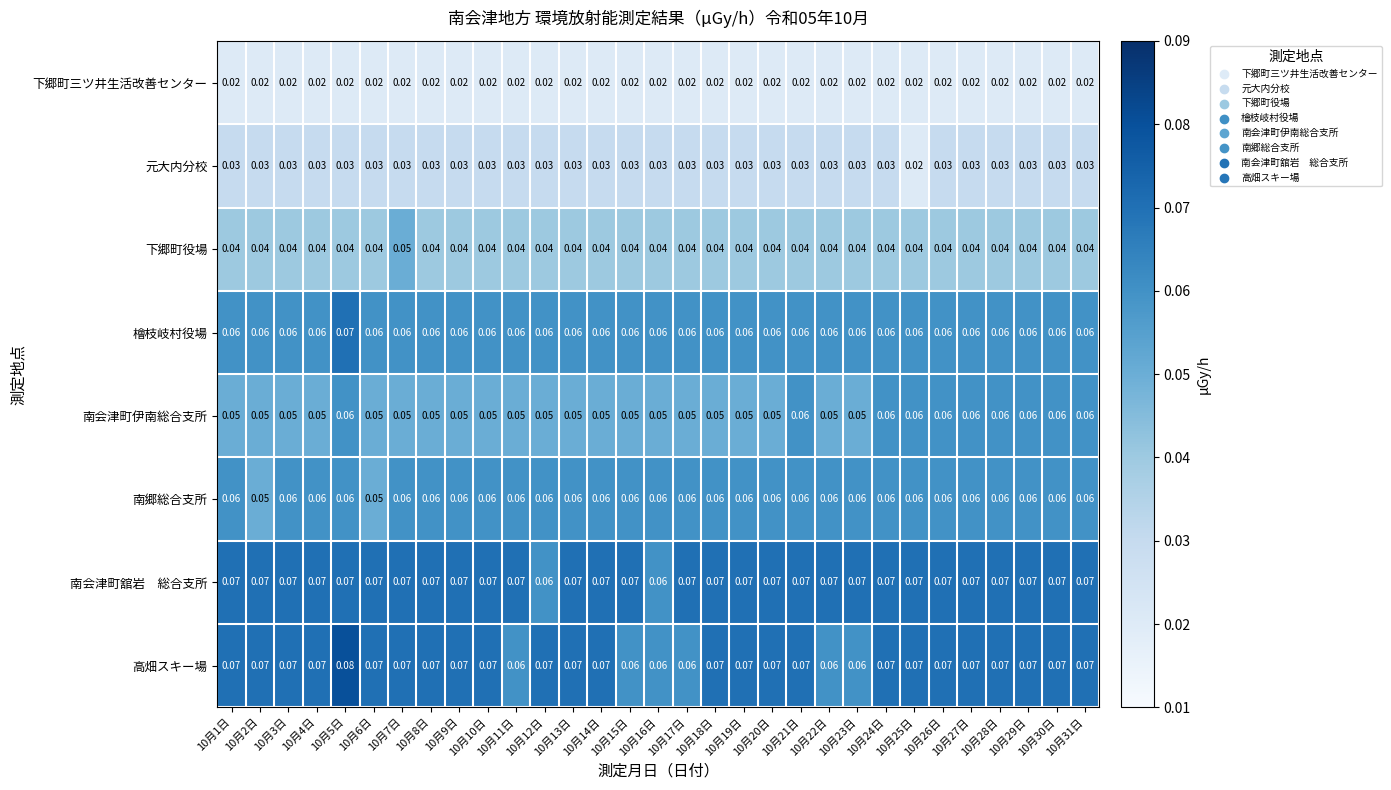

Count the number of data series in this chart.

8